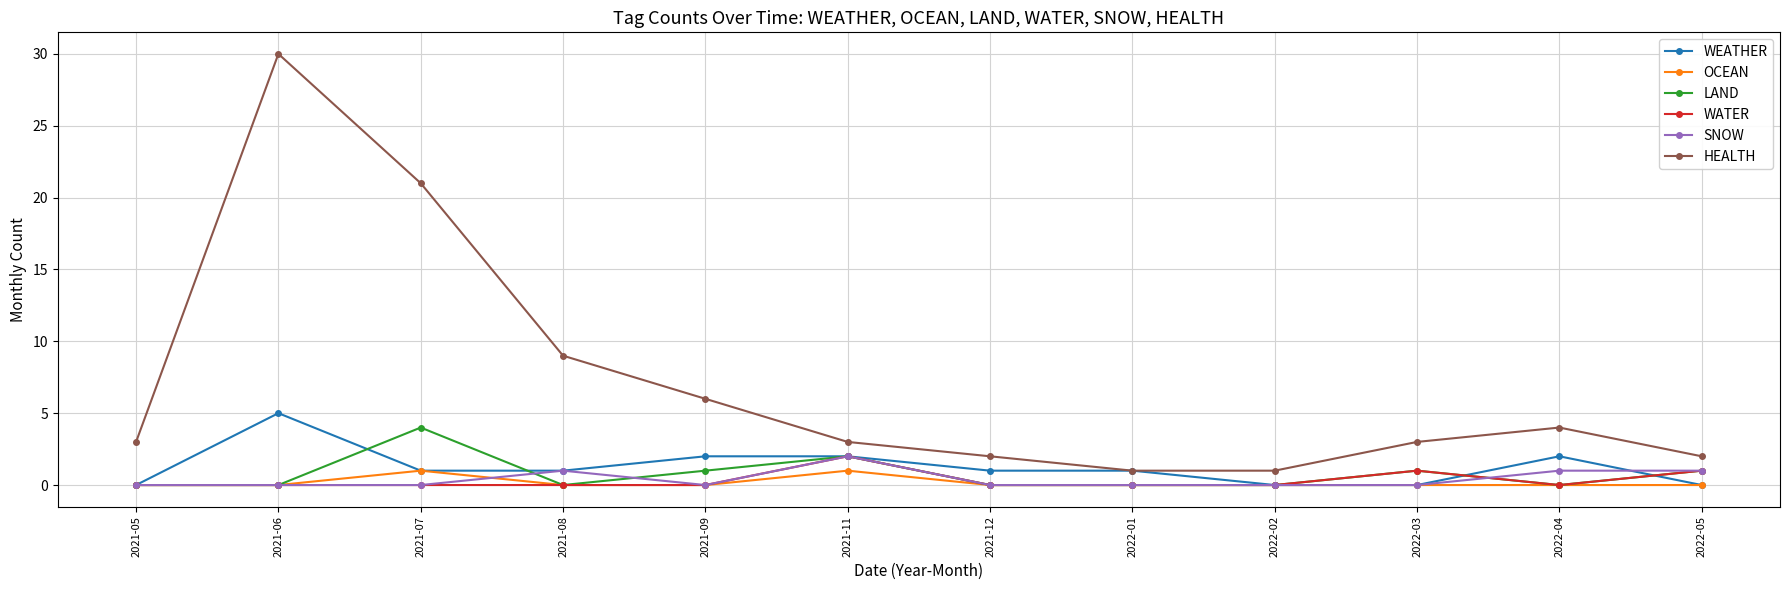

At which category is the sum across all series the highest?

2021-06